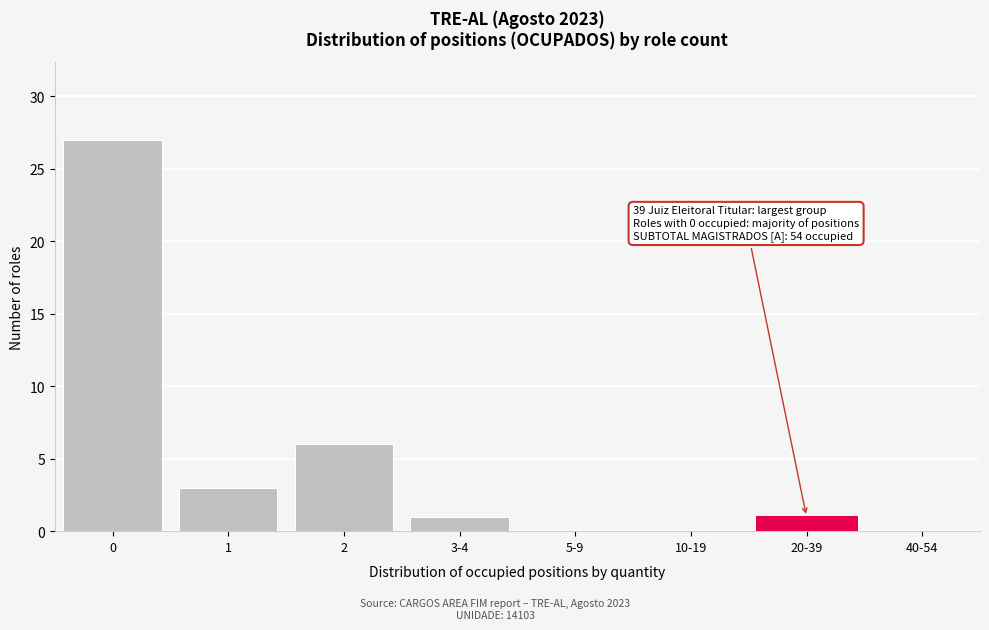

Reading left to right, list all the values displayed in this chart.

0=27	1=3	2=6	3-4=1	5-9=0	10-19=0	20-39=1	40-54=0